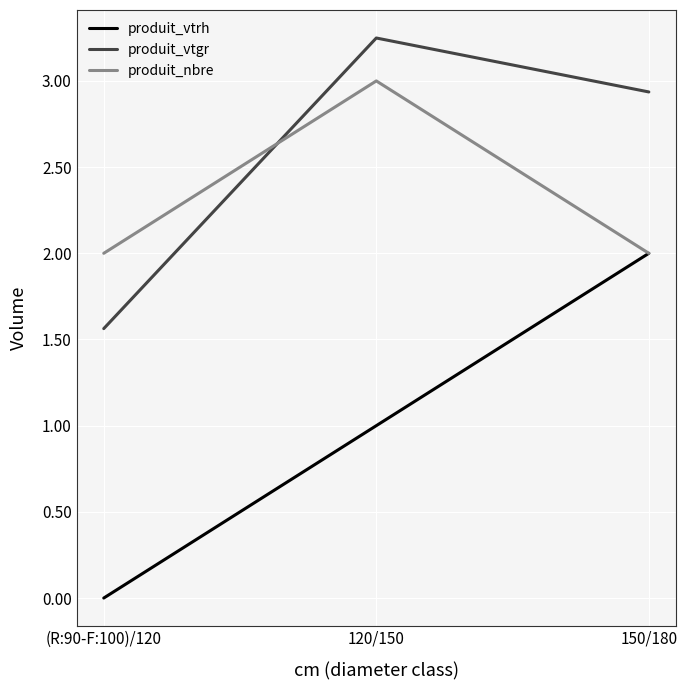

How many lines are shown in the chart?

3